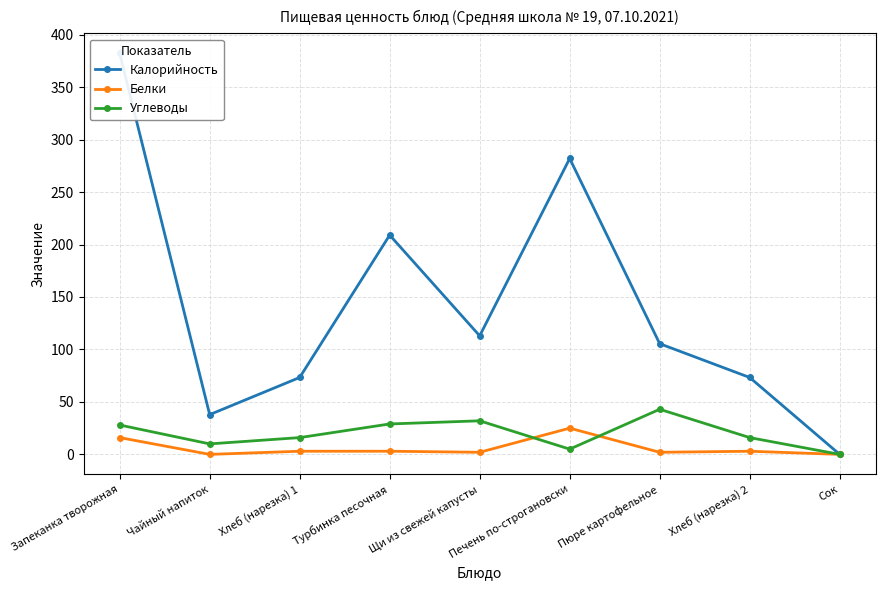

How many lines are shown in the chart?

3